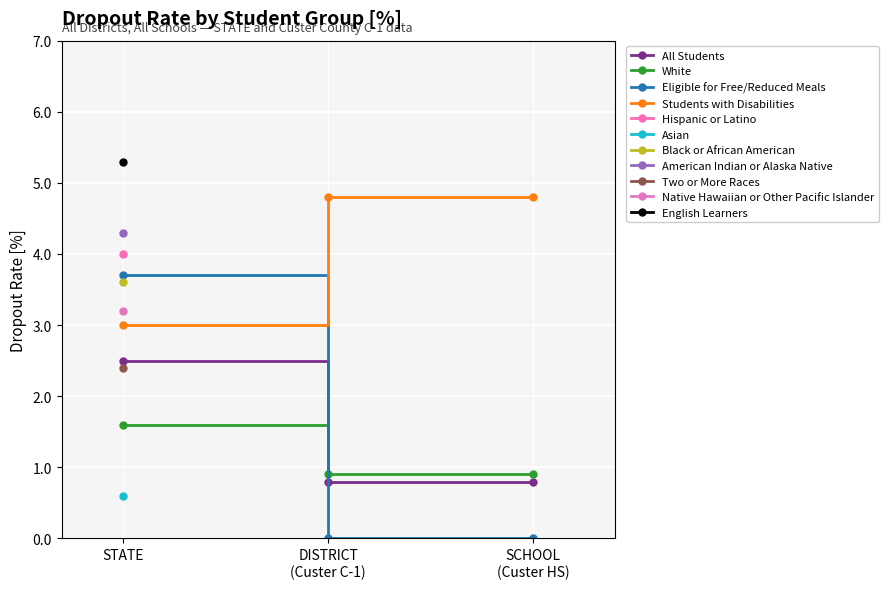

What is the sum of the Students with Disabilities values at SCHOOL
(Custer HS) and STATE?

7.8